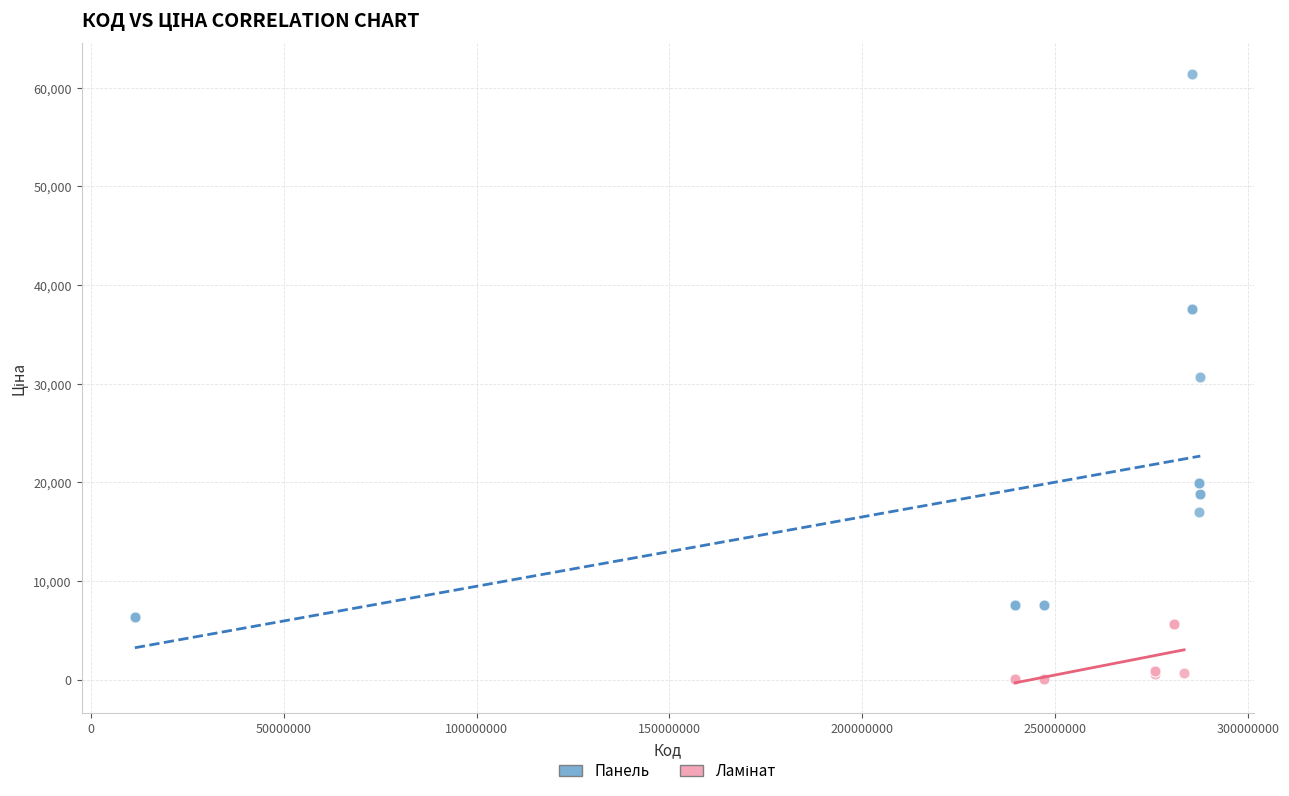

Which series has the largest Y range (max minus min)?

Панель